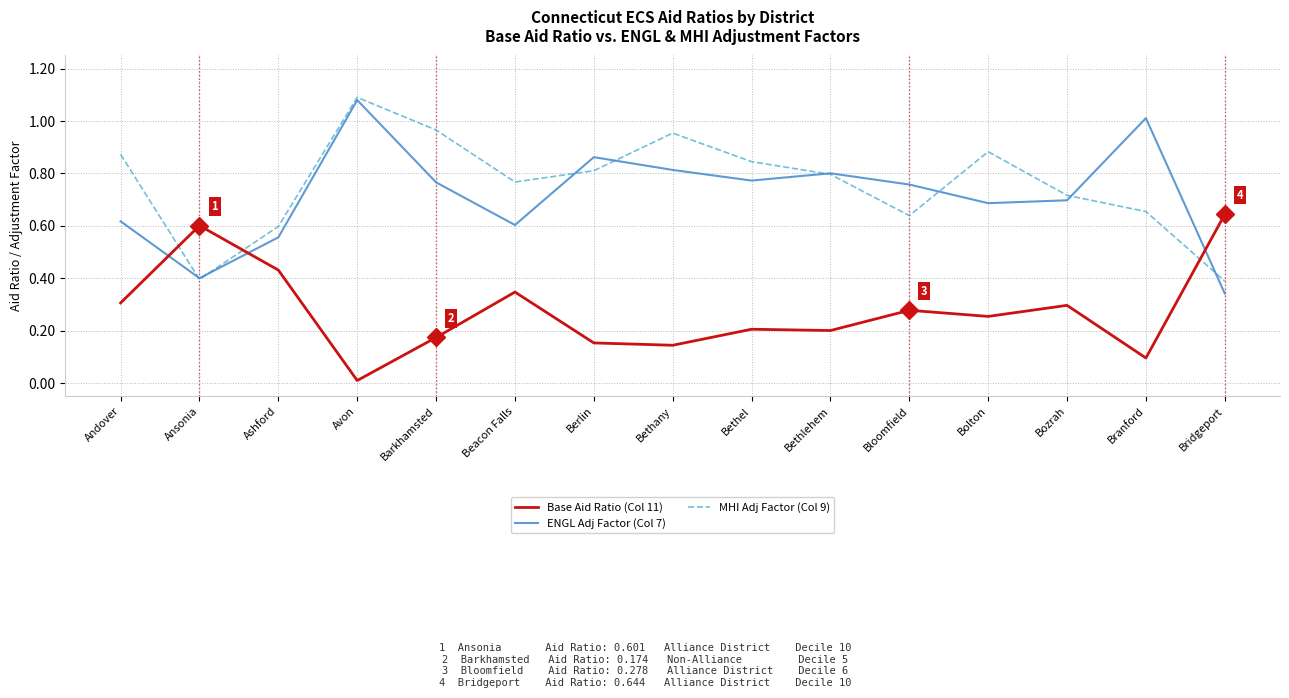

Between which two adjacent categories do Base Aid Ratio (Col 11) and MHI Adj Factor (Col 9) first intersect?

Andover and Ansonia